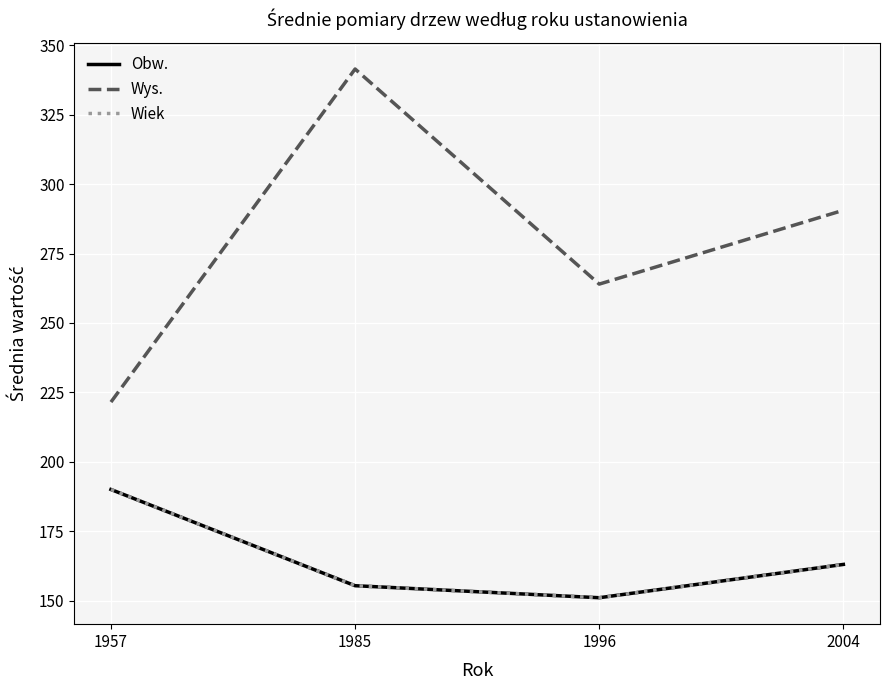

Does the chart have visible grid lines?

Yes